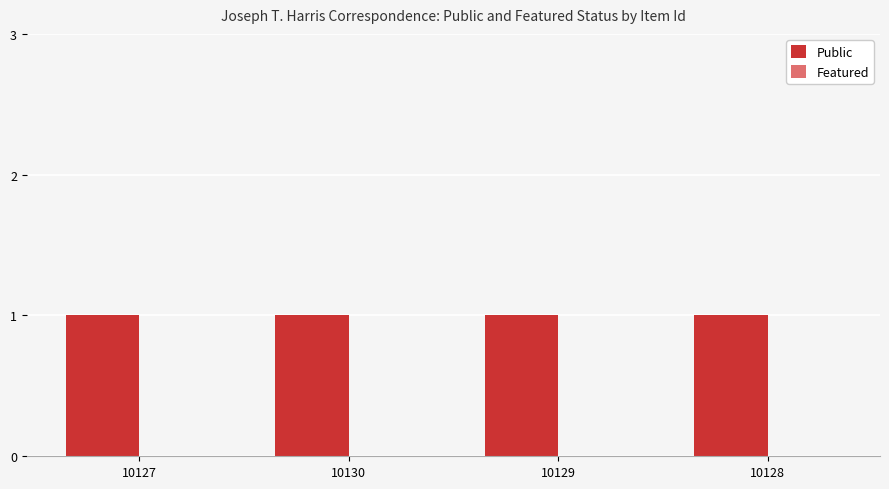

At which label does Featured reach its minimum?

10127